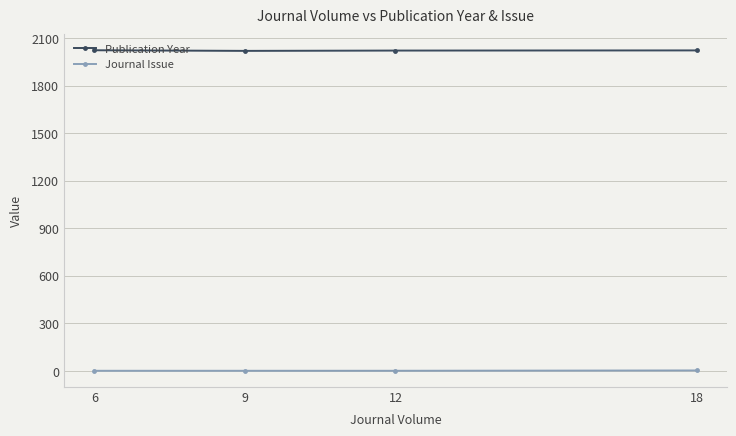

What is the value of the Journal Issue point at the 3rd from the left?

1